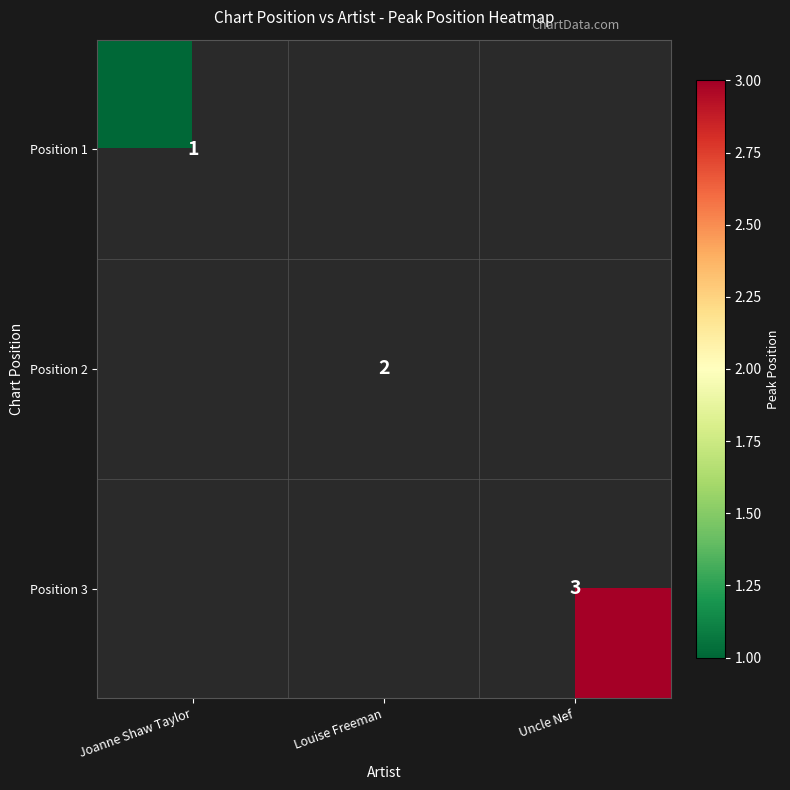

Is it true that Position 2 equals 2 at Louise Freeman?

True